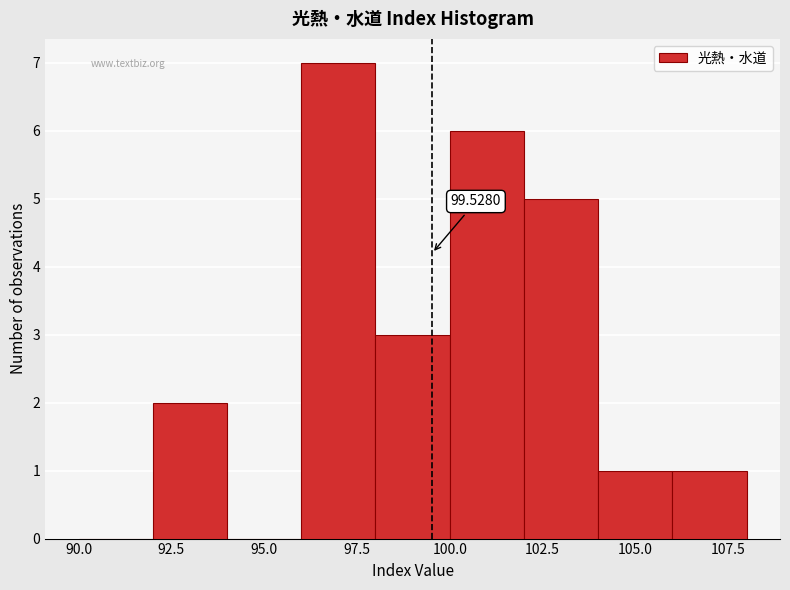

Over which range of the x-axis is the bar tallest?

96 to 98